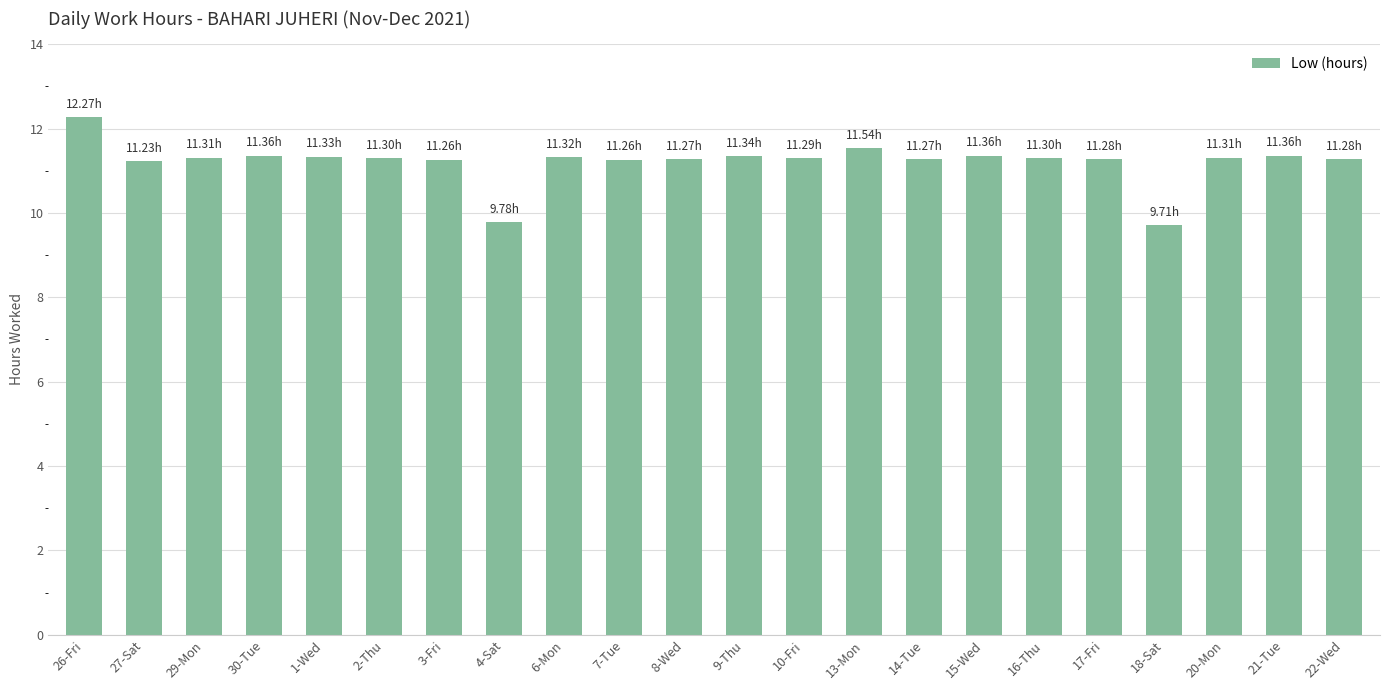

Which category has the highest value across all series?

26-Fri